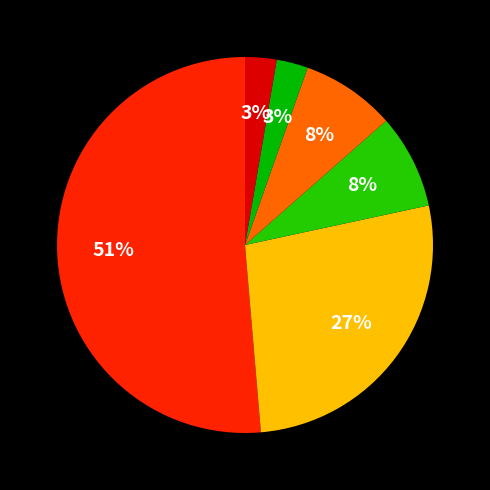

How many slices are in this pie chart?

6